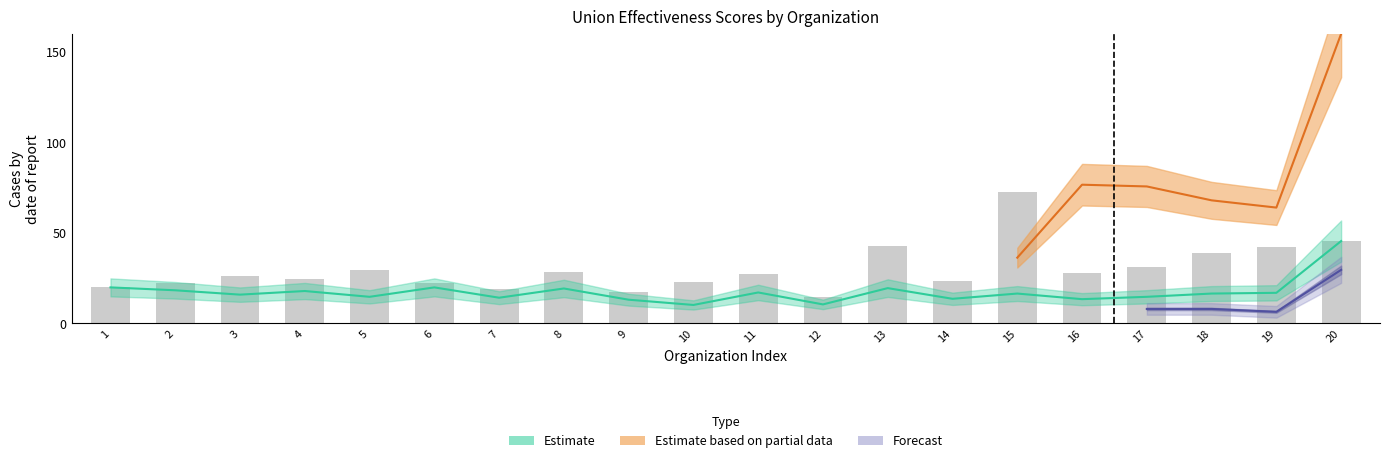

Where is the data nearest to the value 43?

13